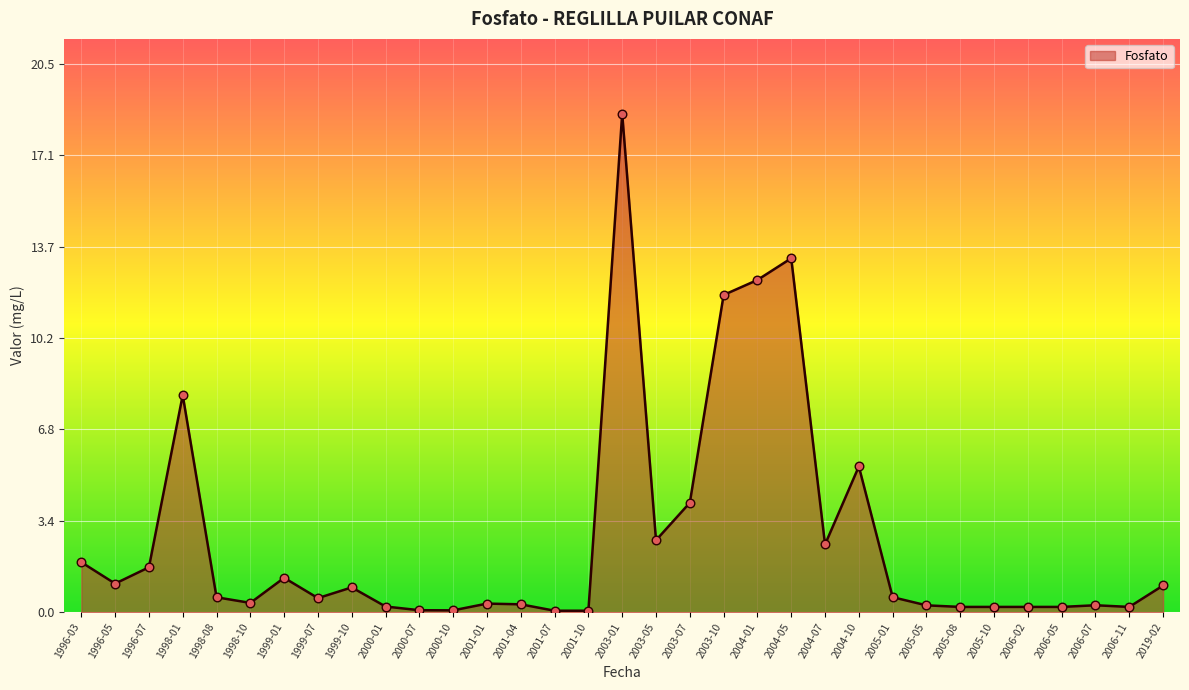

What is the change in value from 2003-10 to 2005-01?

-11.3